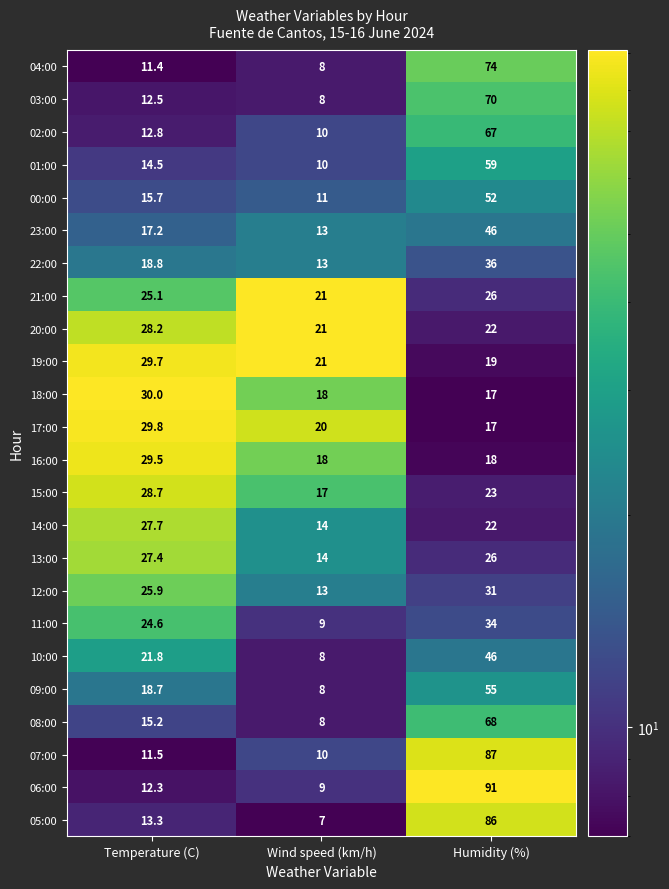

What is the highest value of the 12:00 series?

31.0